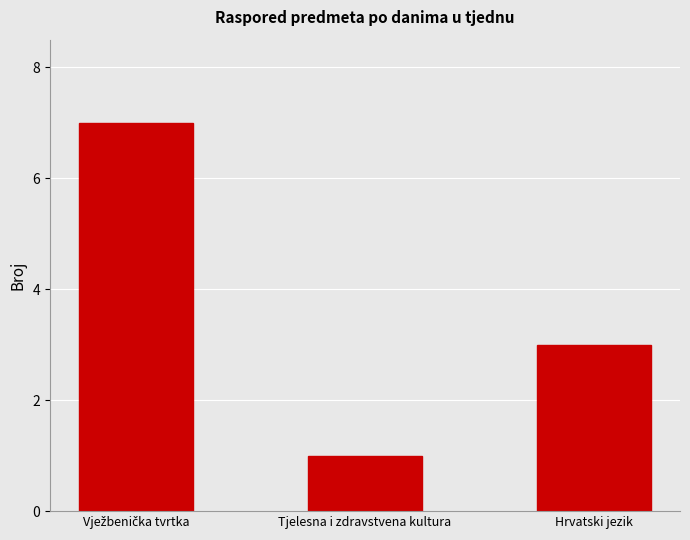

What position from the left is Tjelesna i zdravstvena kultura?

2